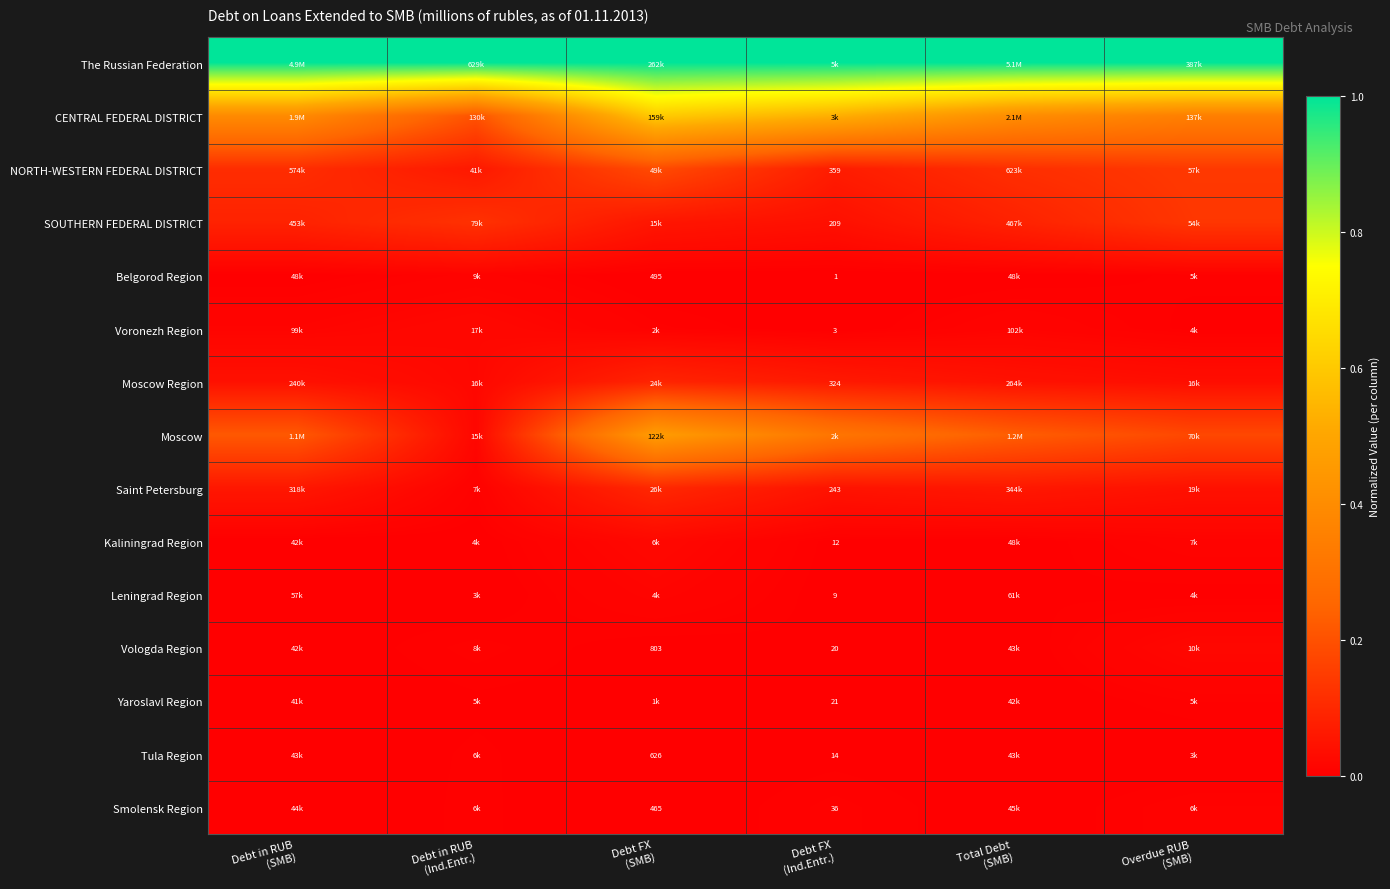

The value of The Russian Federation at Debt in RUB (Ind.Entr.) is 1.0. True or false?

True